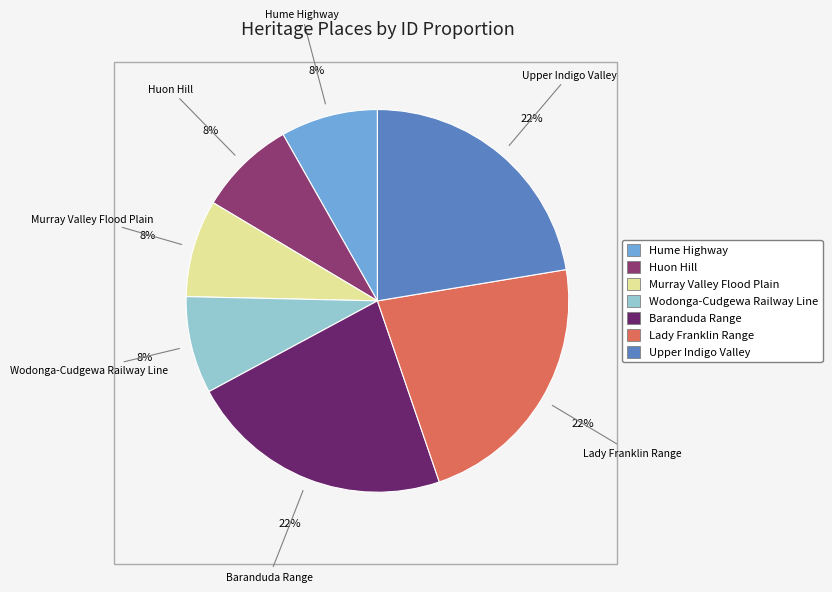

What percentage is the Upper Indigo Valley slice, to the nearest percent?

22%